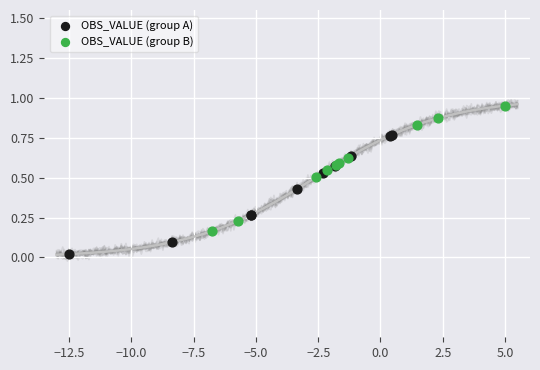

Which series reaches the minimum Y coordinate?

OBS_VALUE (group A)